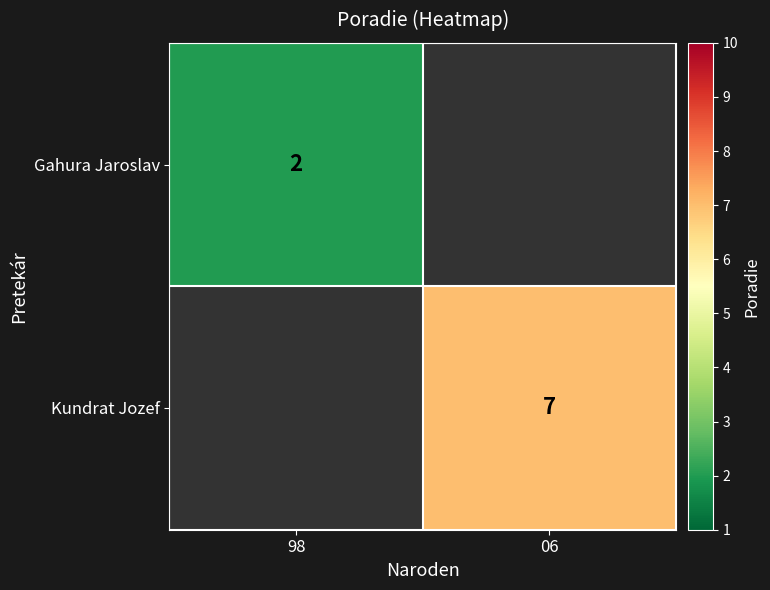

True or false: Kundrat Jozef has a value of 4.7 at 06.

False